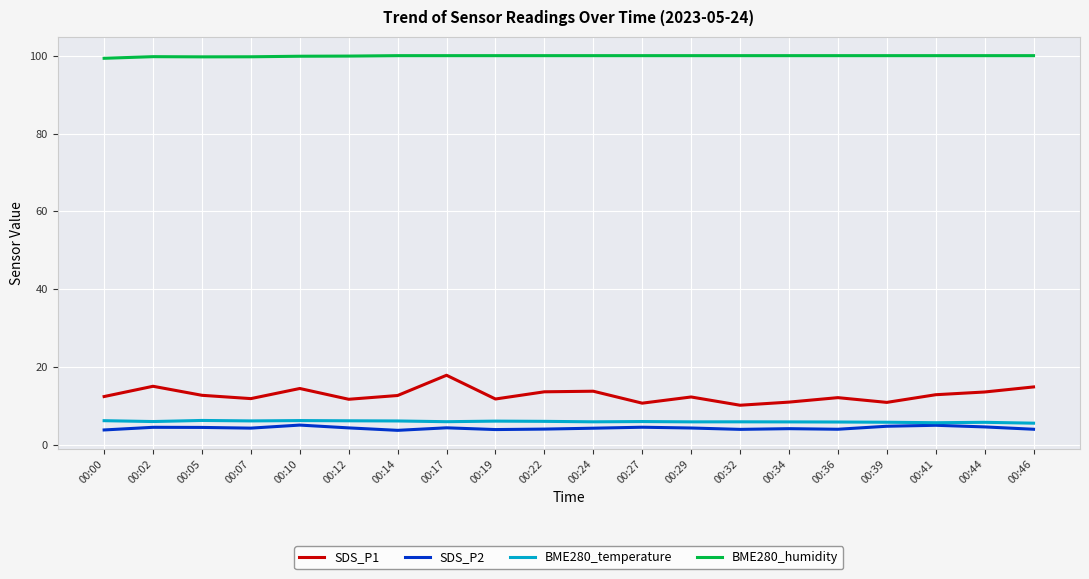

What is the spread (max minus min) of values at 00:00?

95.5